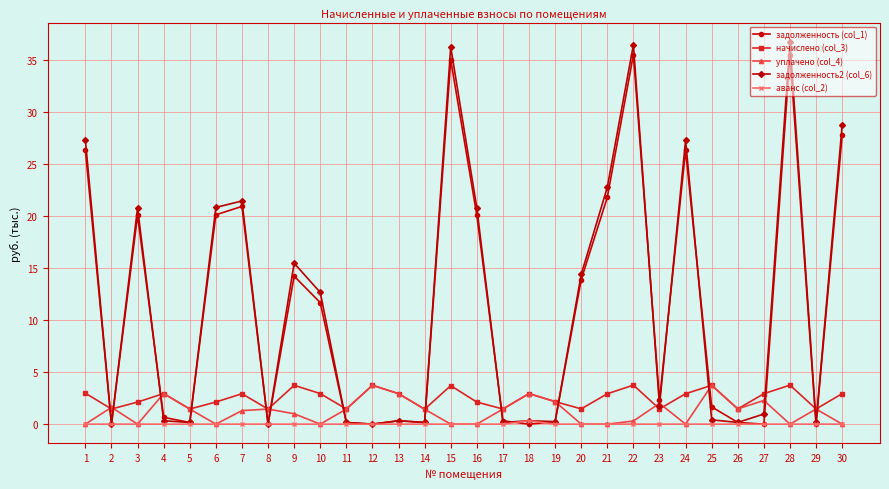

How many series are shown in this chart?

5